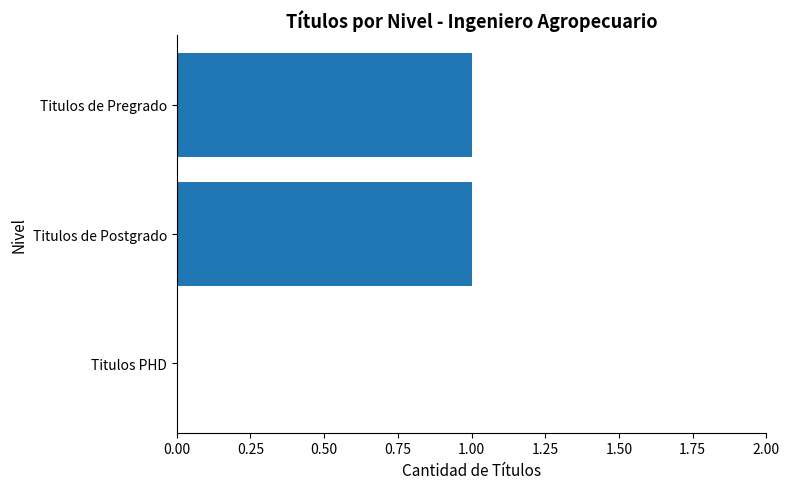

What is the average value?

1